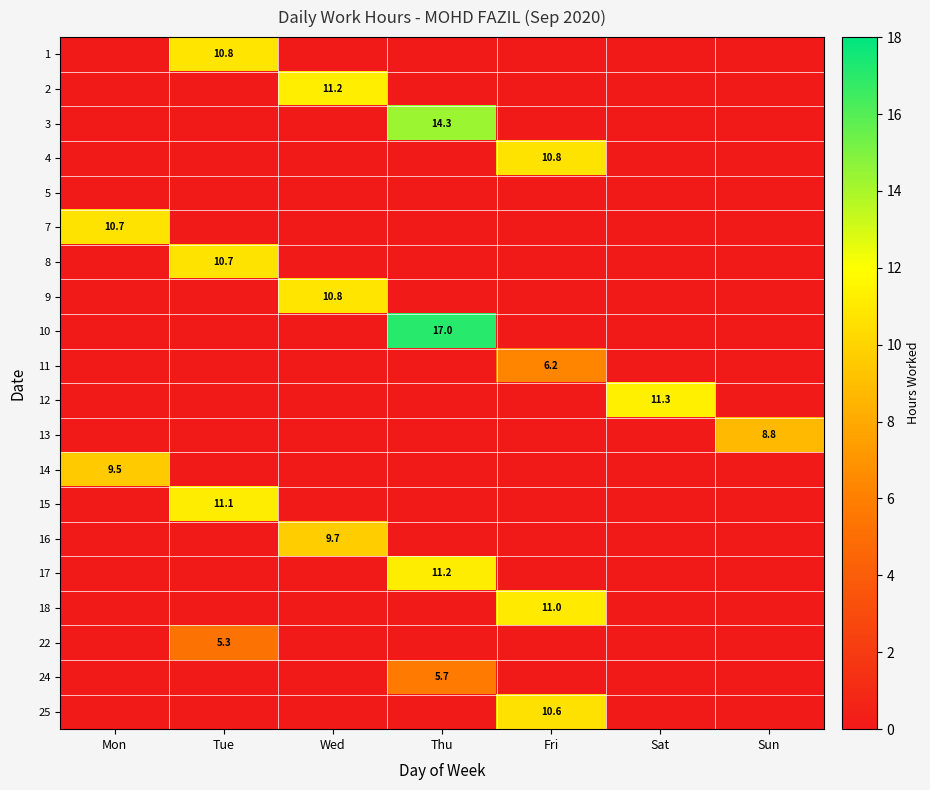

Is it true that 18 equals 11.0 at Fri?

True